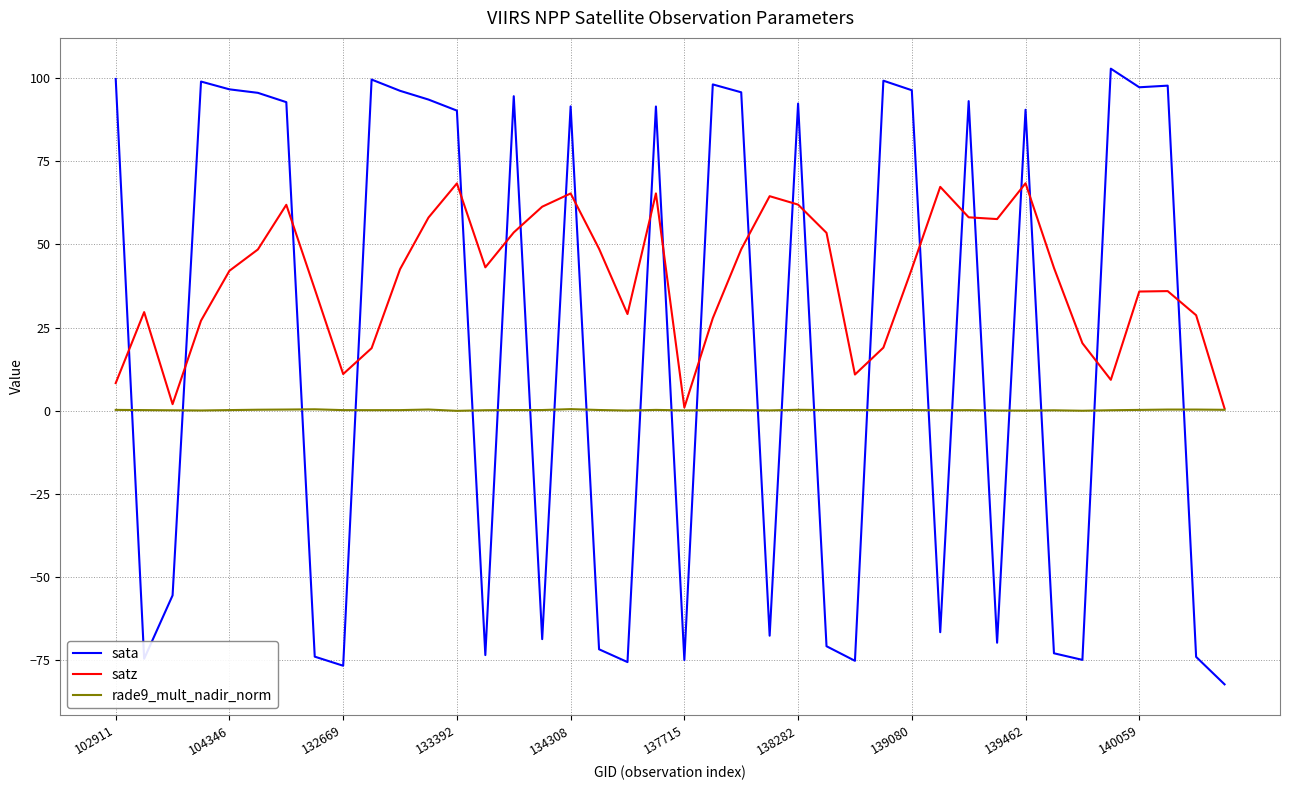

Which series has the widest spread of values?

sata